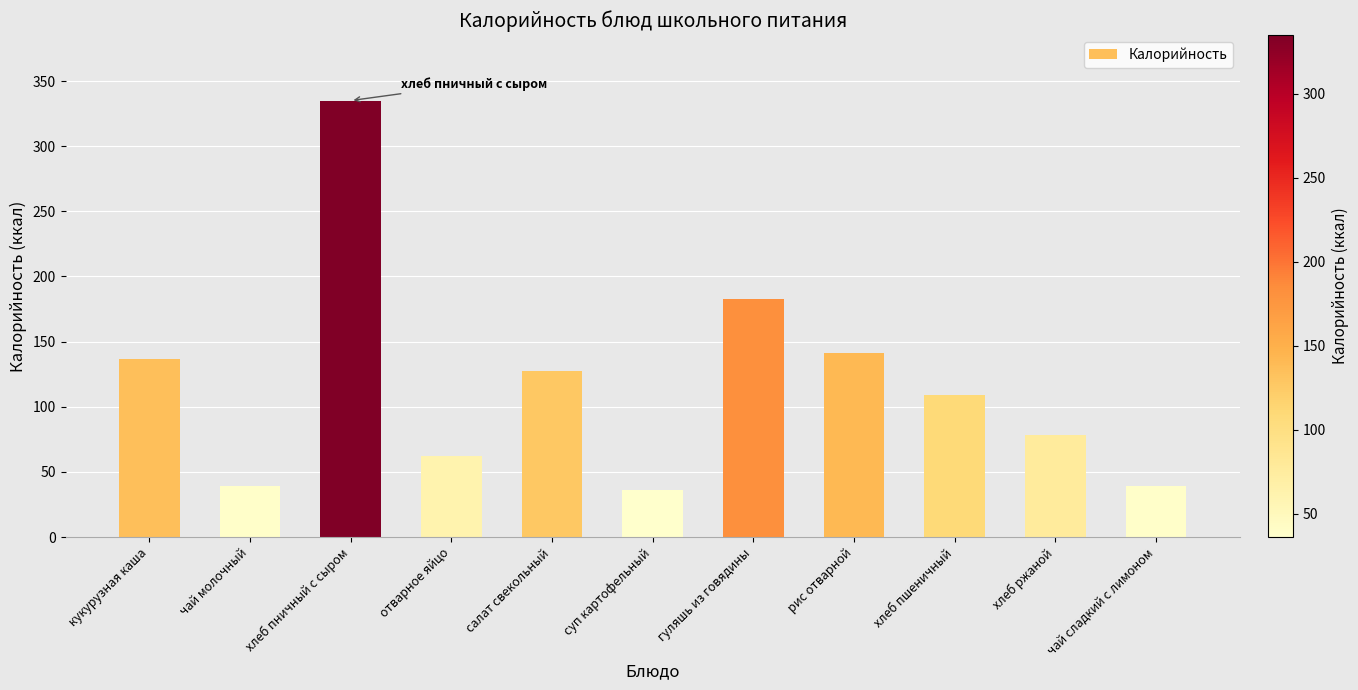

What is the difference between the values at салат свекольный and кукурузная каша?

9.1